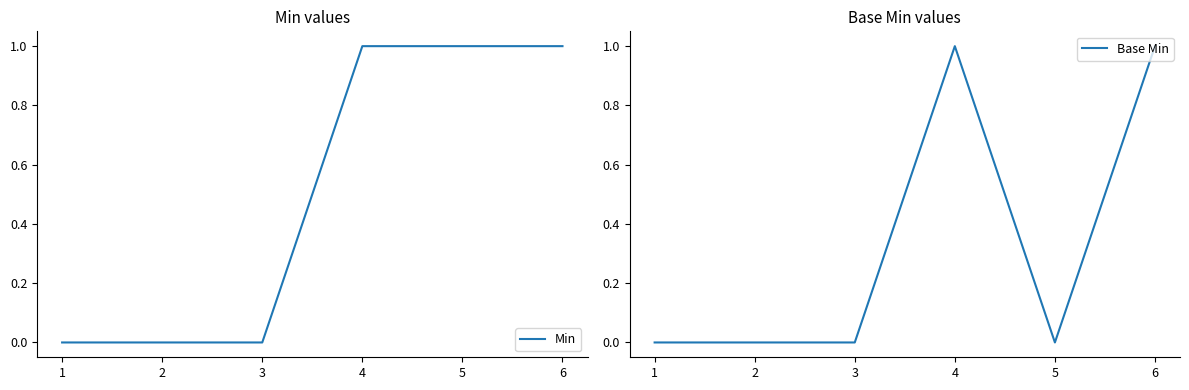

True or false: Min and Base Min cross at least once.

False